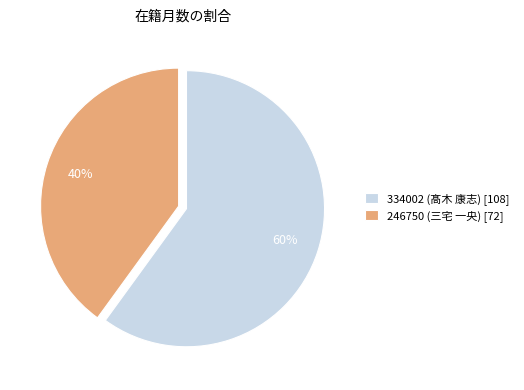

Is there any slice that represents more than half of the pie?

Yes